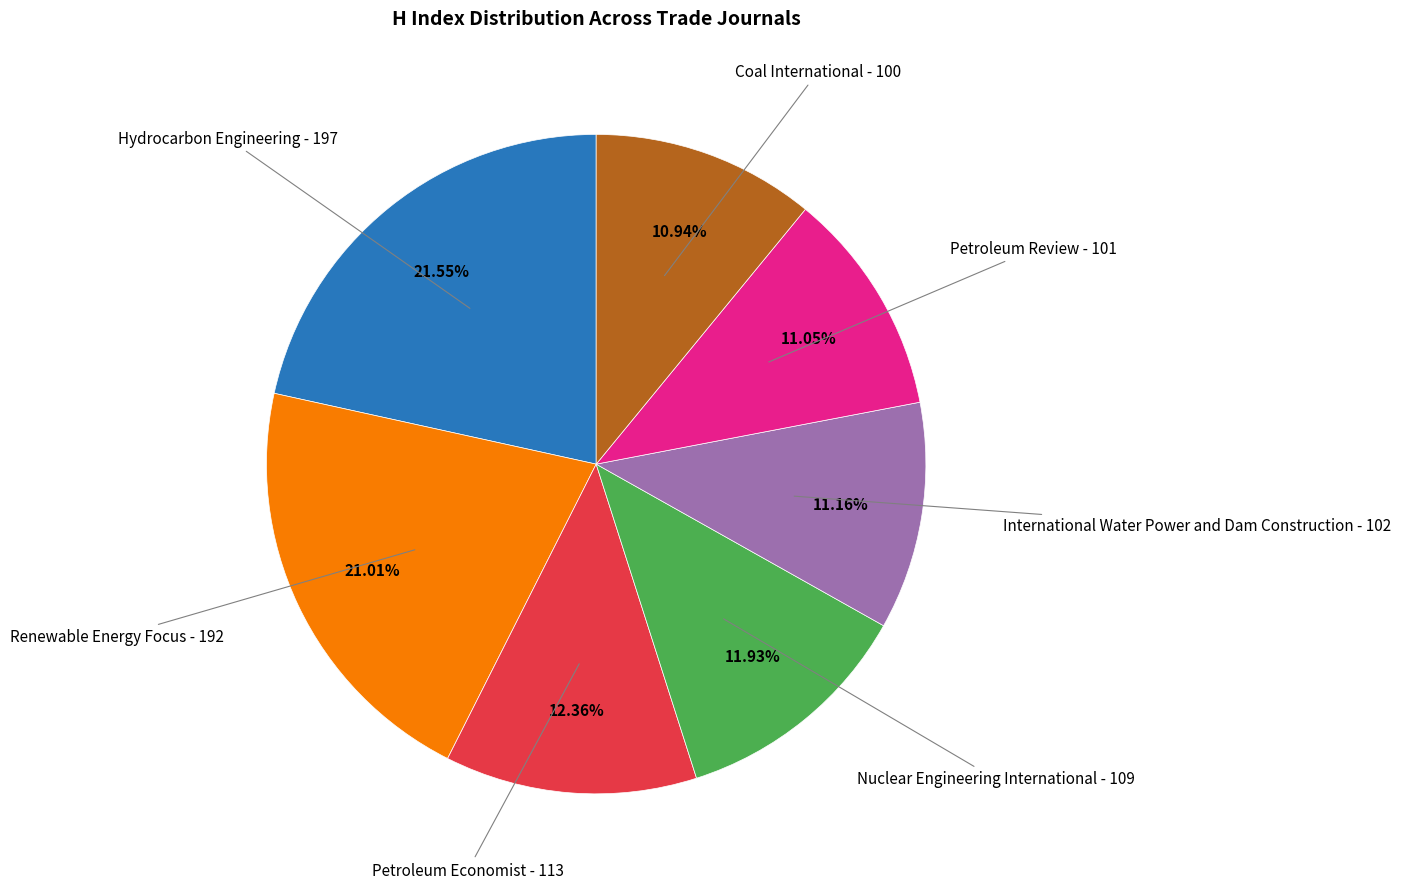

Is there a majority slice in this chart?

No